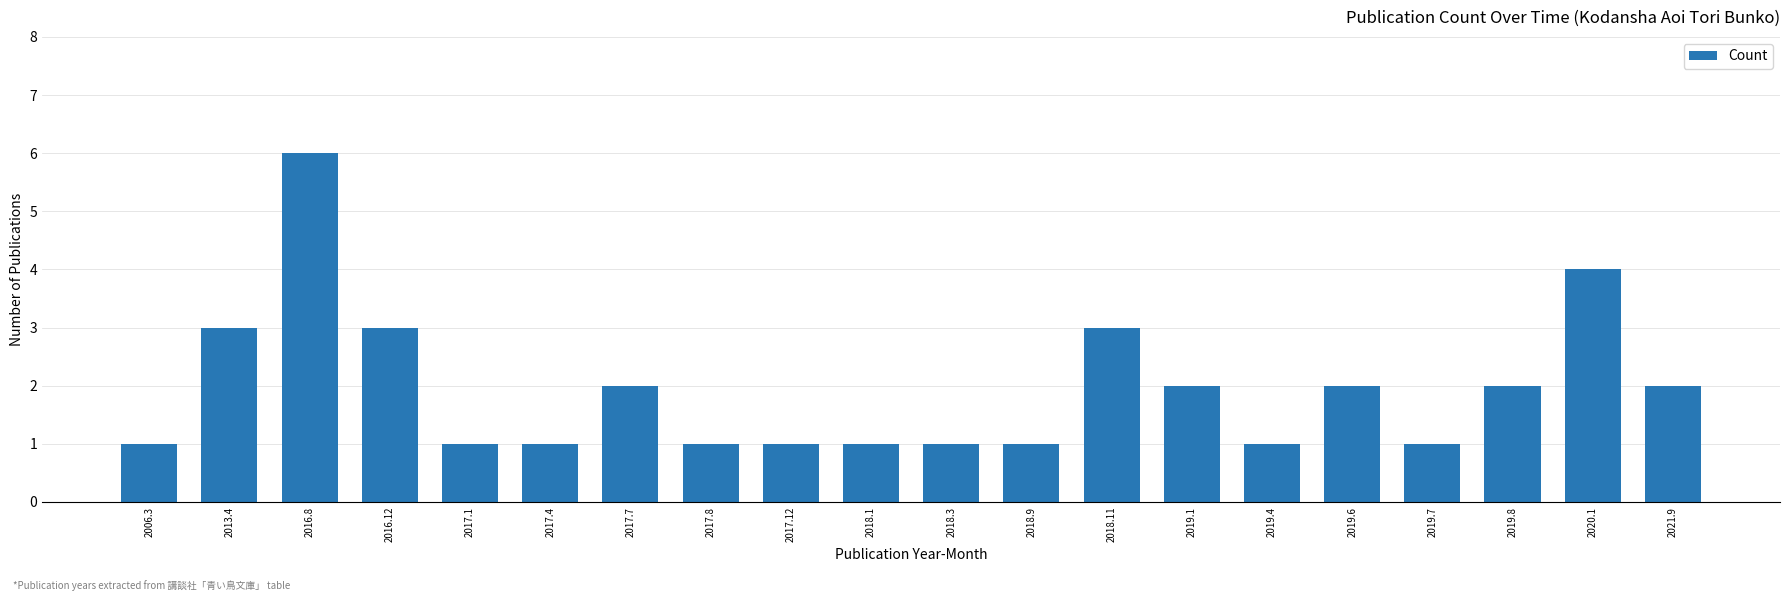

Where does the data first go above 2?

2013.4